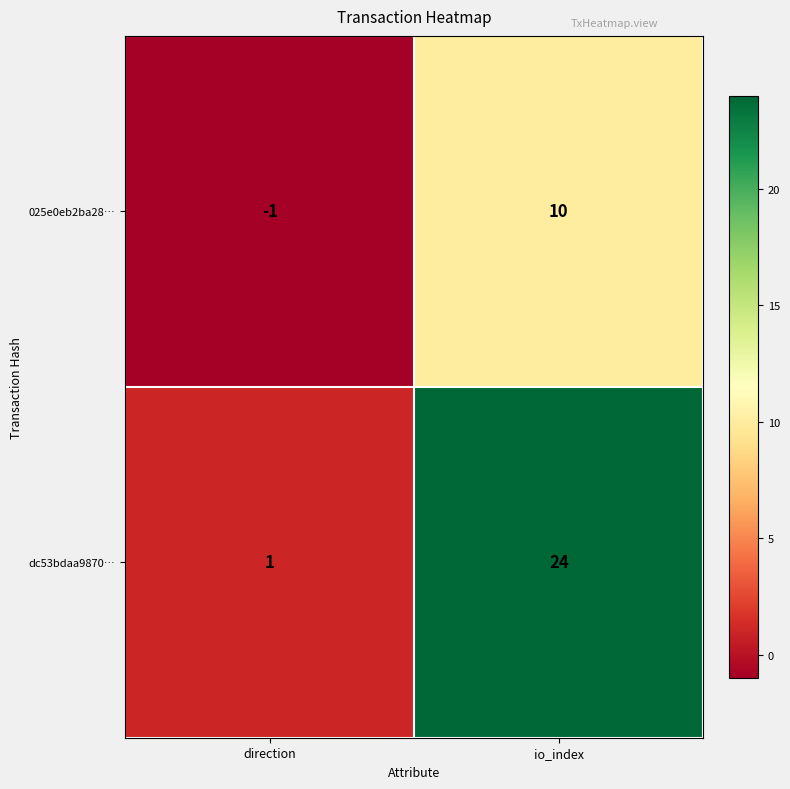

What is the difference between the maximum and minimum values in the dc53bdaa9870… series?

23